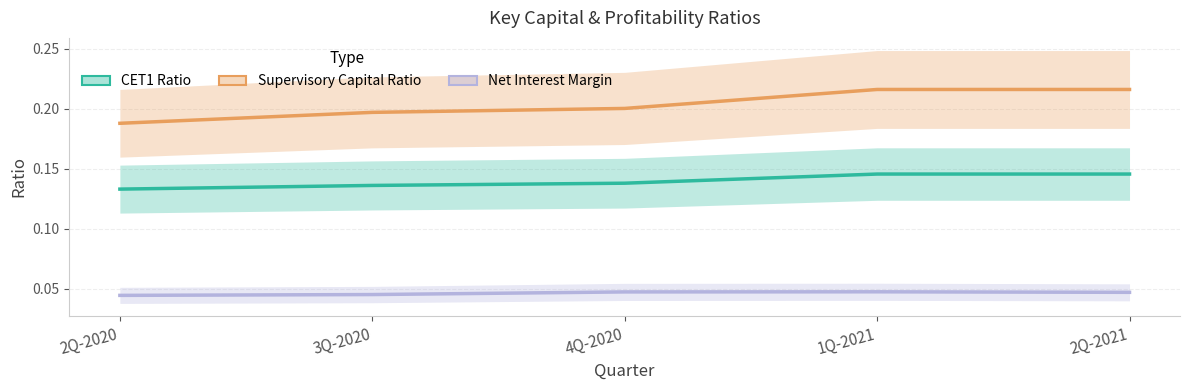

The Net Interest Margin series shows 0.0 at 4Q-2020. True or false?

False